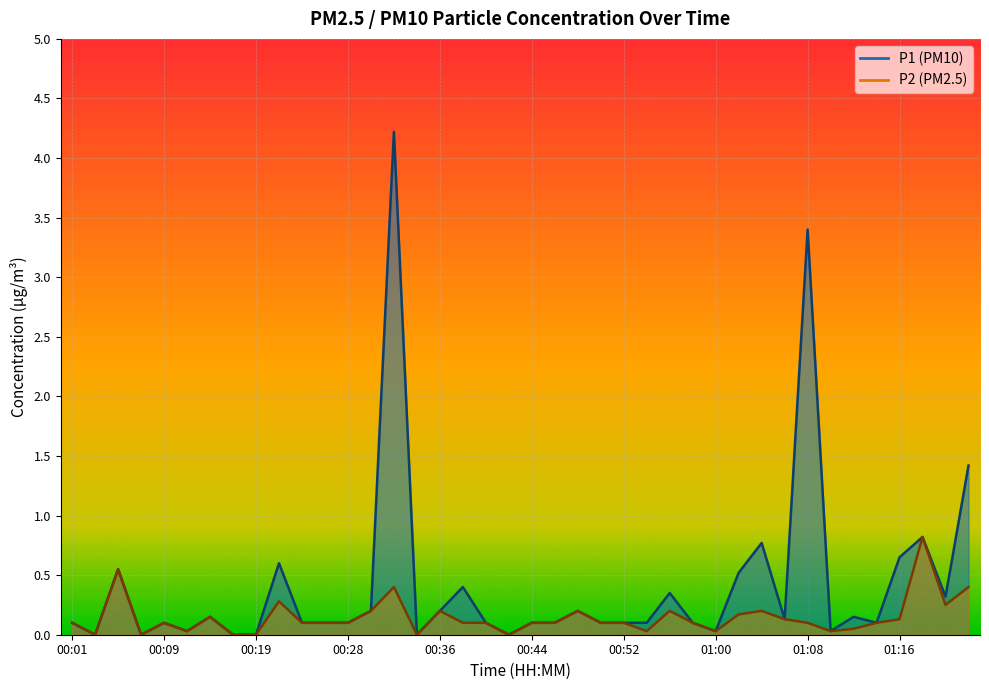

True or false: P1 has more than 2 interior local peaks.

True